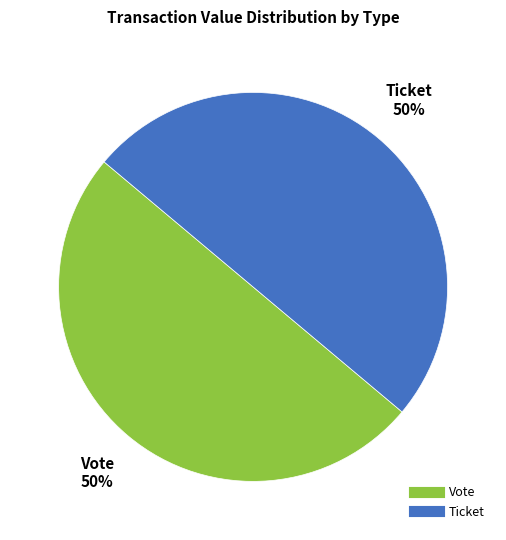

The Vote slice represents 50% of the pie. True or false?

True